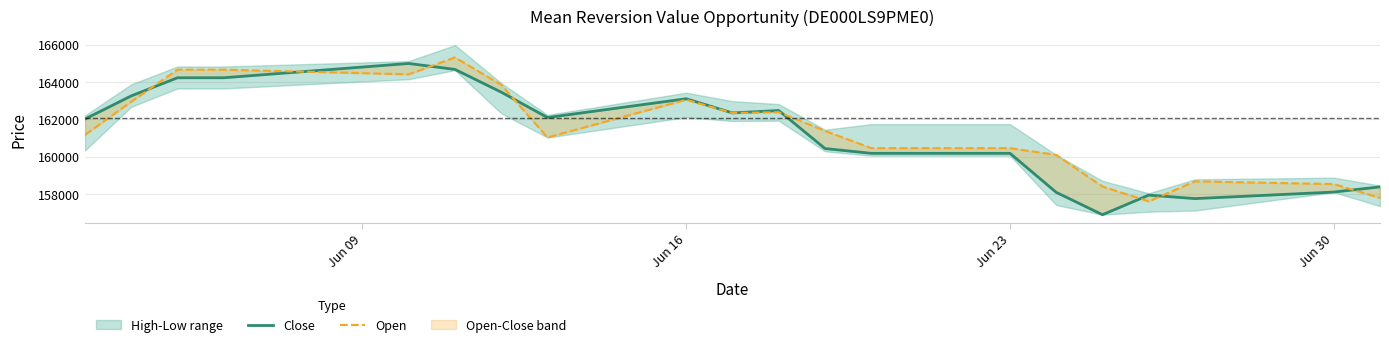

How many data points in Close are less than 162100?

10